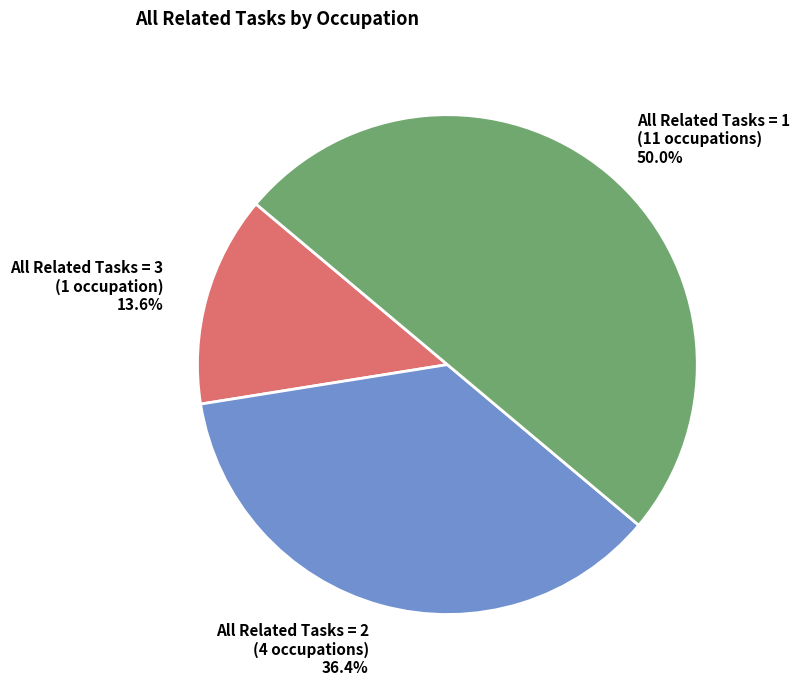

Which slice is the smallest?

All Related Tasks = 3 (1 occupation) 13.6%